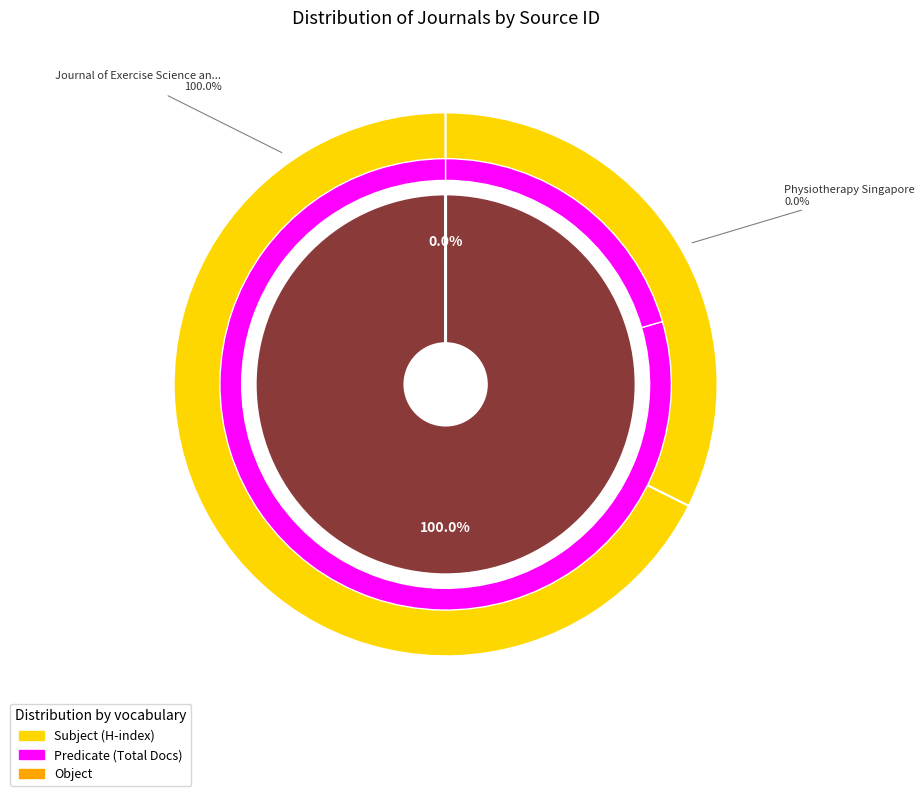

To the nearest percent, what is the difference between the Journal of Exercise Science and Fitness and Physiotherapy Singapore slice percentages?

100%